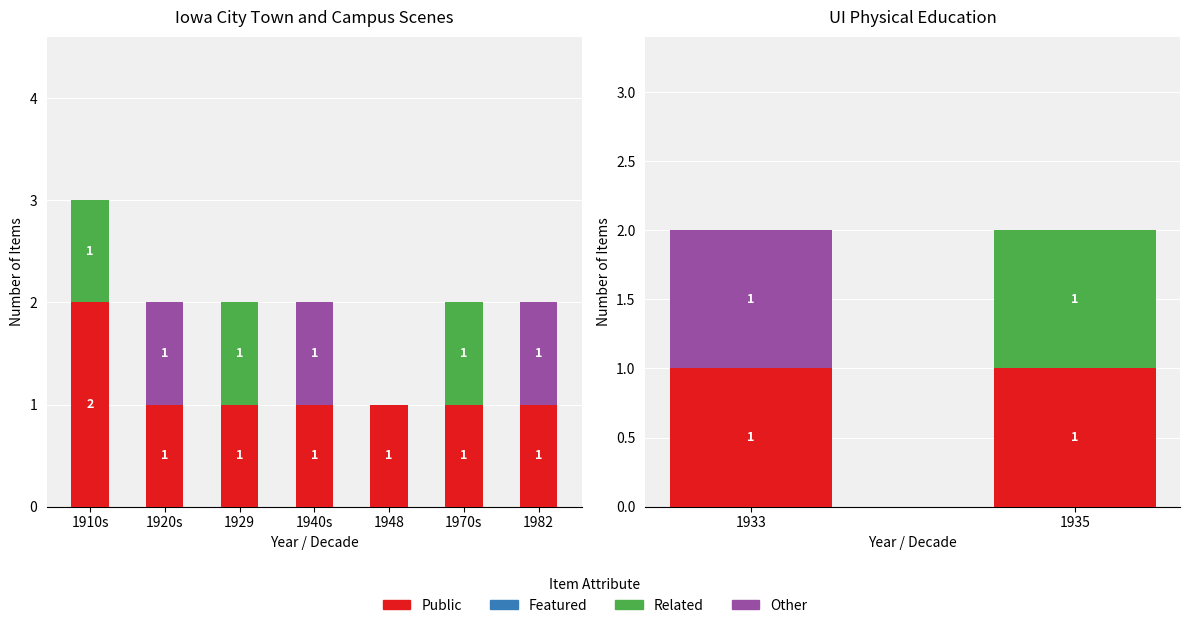

What are all the series names shown in the legend?

Public, Featured, Related, Other